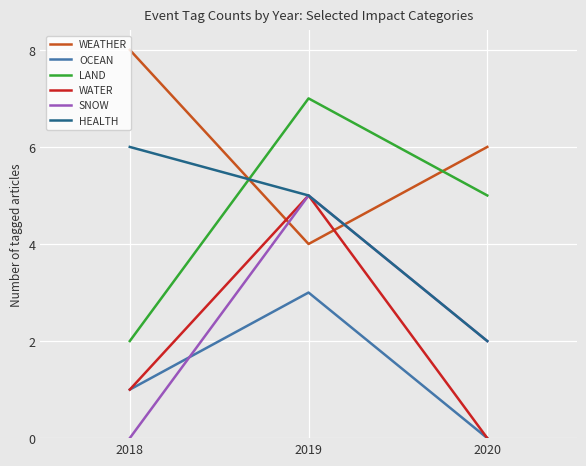

What is the total value across all series at 2019?

29